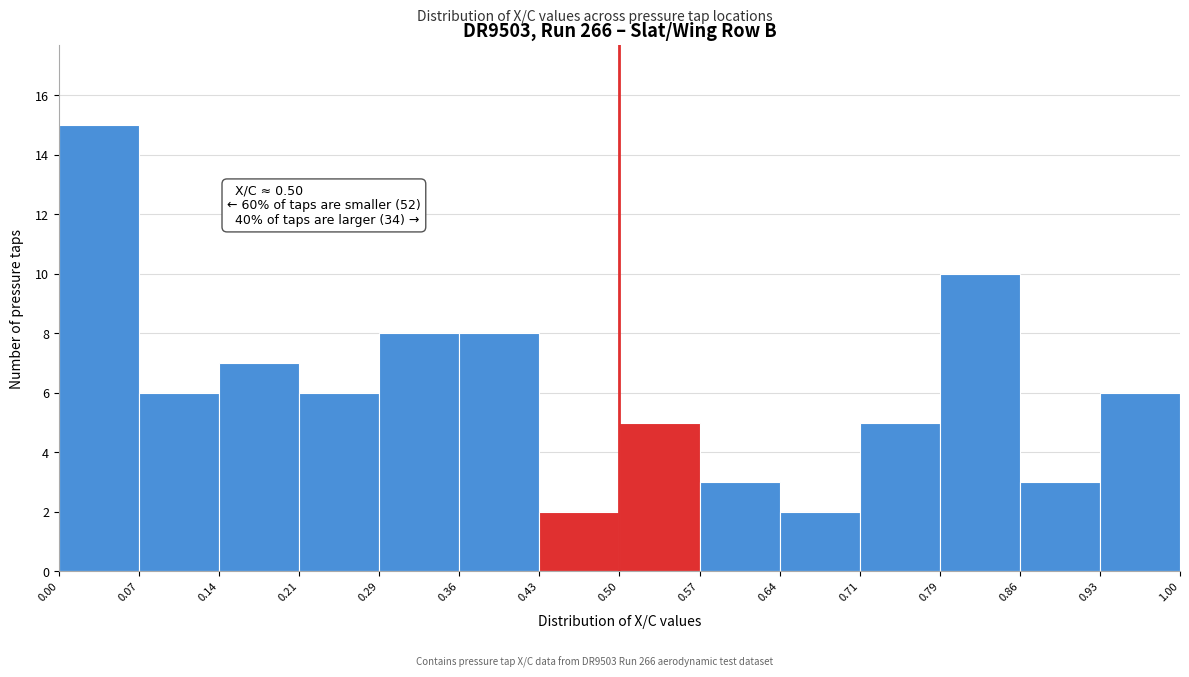

Which range on the x-axis has the tallest bar?

0.00 to 0.07